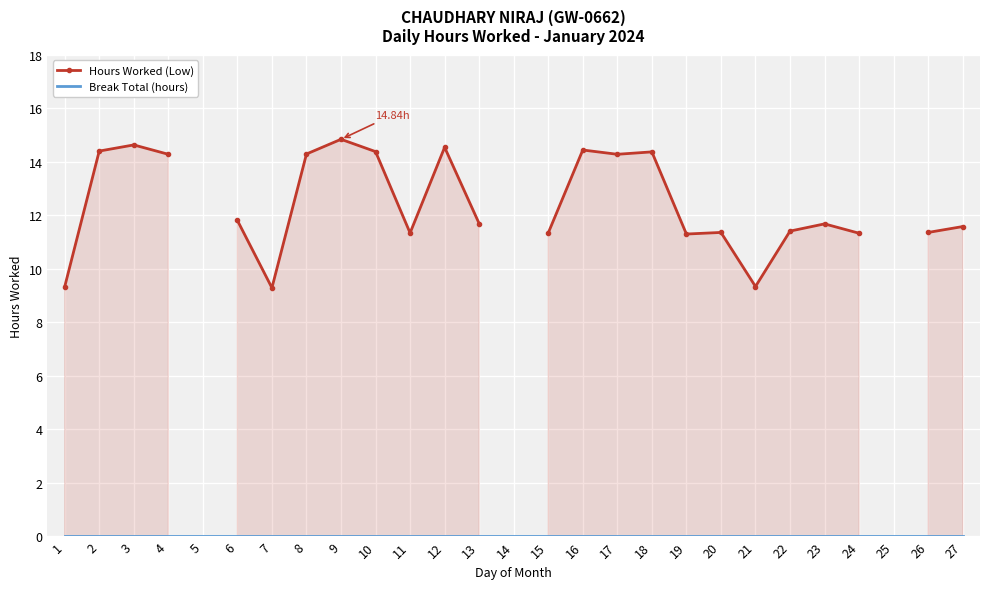

Rank the series by their average value, from highest to lowest.

Hours Worked (Low), Break Total (hours)